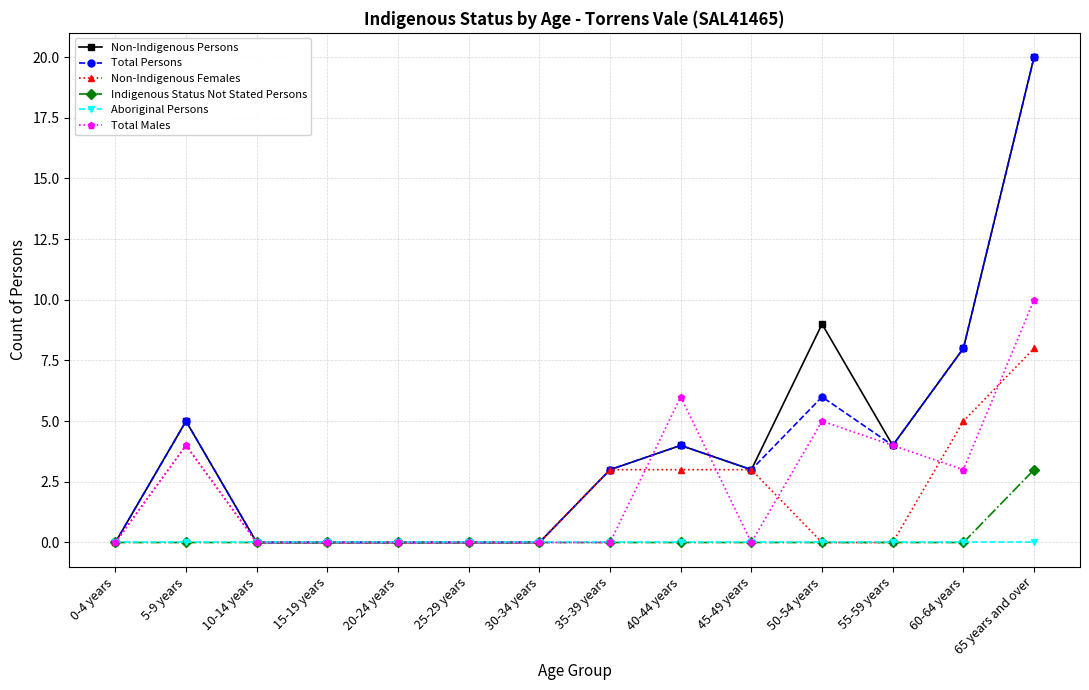

What are all the series names shown in the legend?

Non-Indigenous Persons, Total Persons, Non-Indigenous Females, Indigenous Status Not Stated Persons, Aboriginal Persons, Total Males